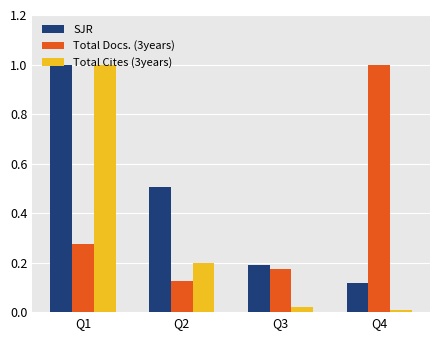

What is the maximum value shown in the chart?

1.0